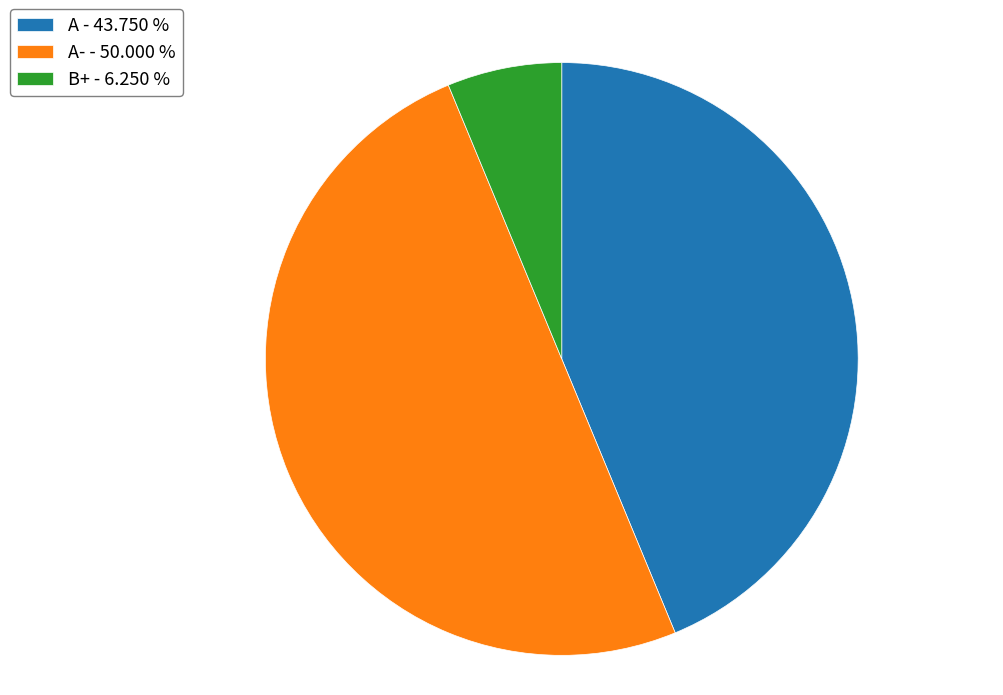

Which category has the biggest portion of the pie?

A- - 50.000 %